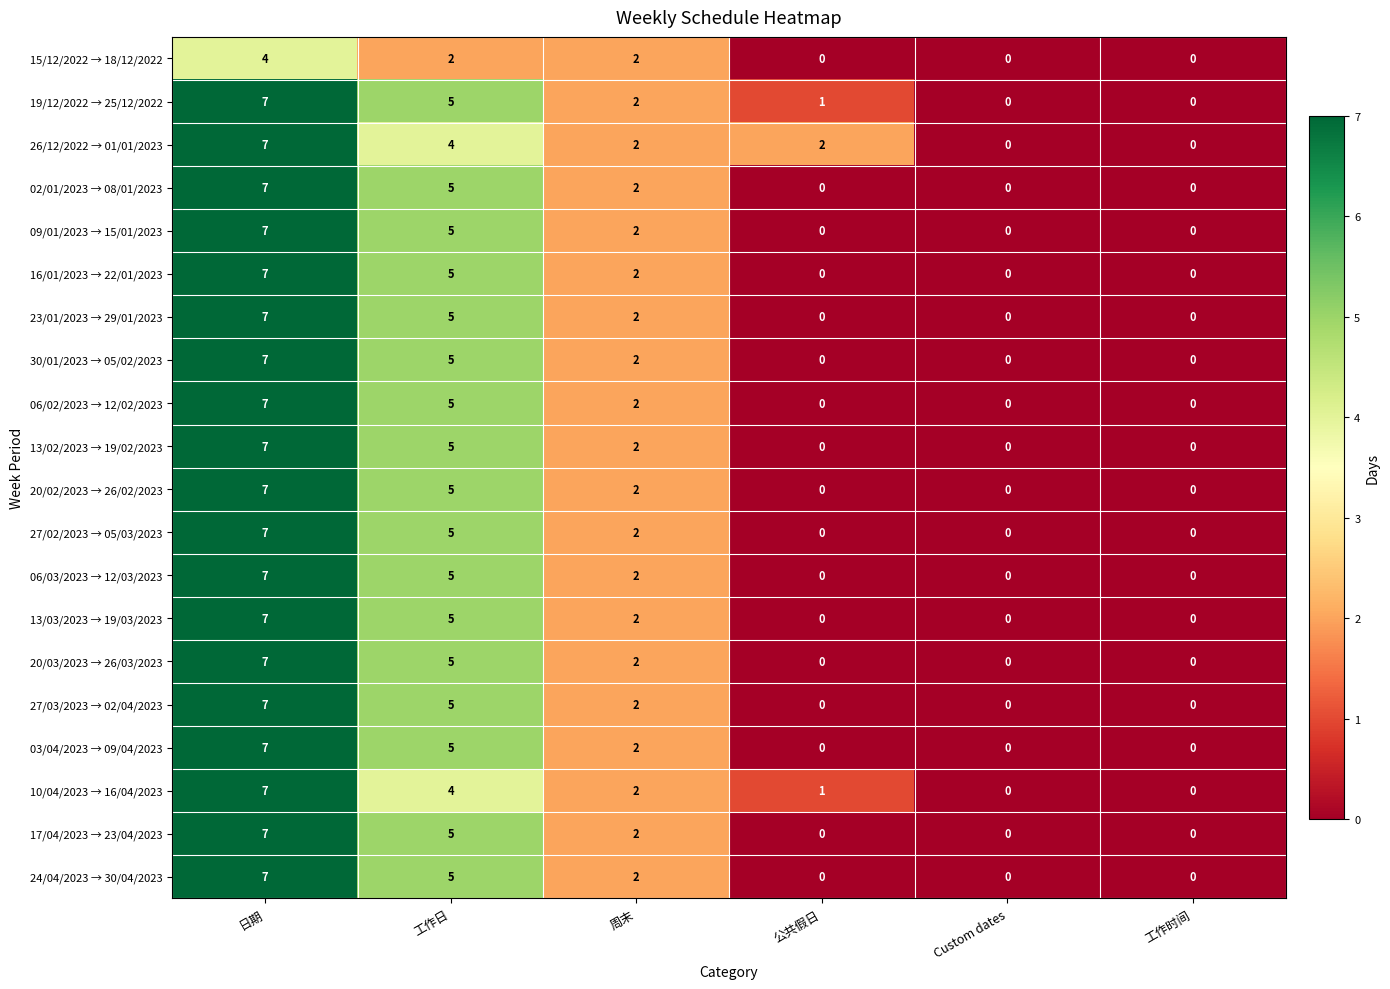

Is it true that 09/01/2023 → 15/01/2023 equals 2 at 周末?

True